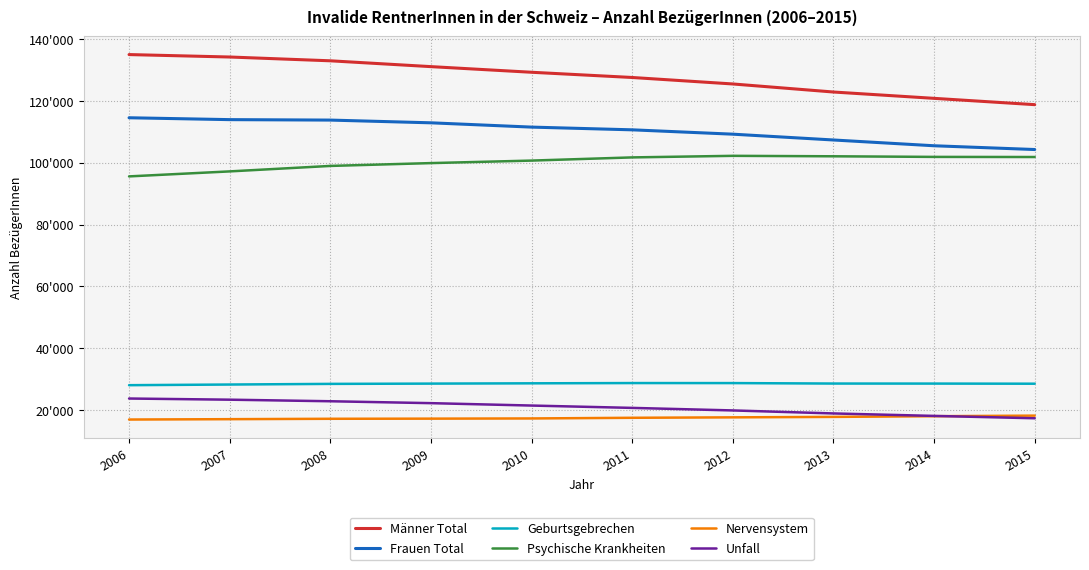

Does the chart display data point markers on the line(s)?

No